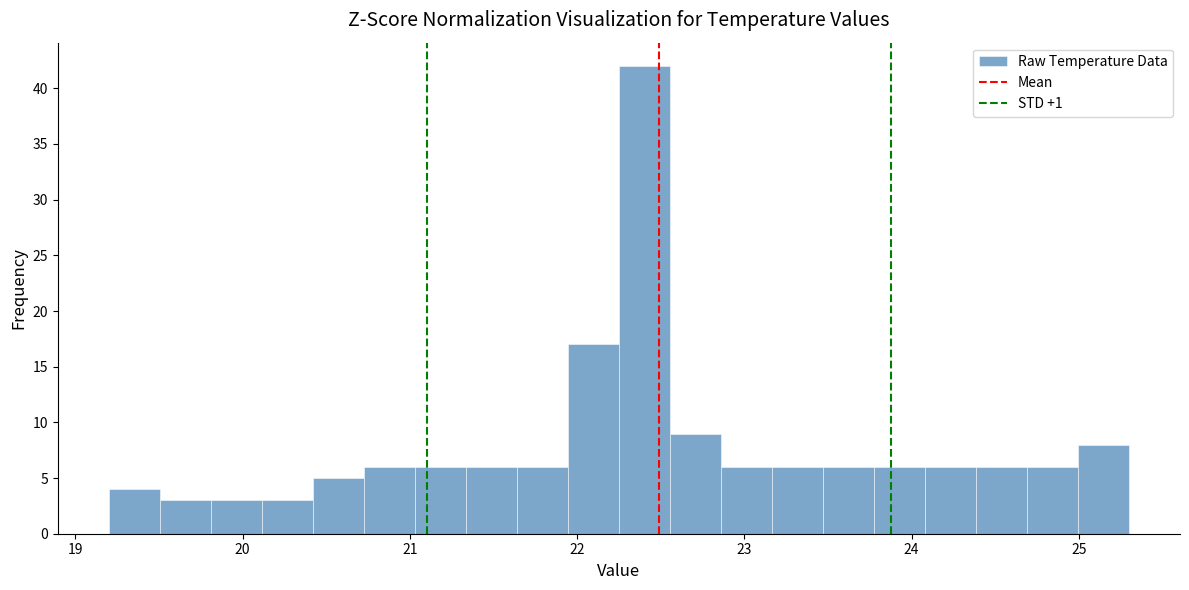

Around what value on the x-axis is the tallest bar? Give the approximate position of its centre, as read against the axis.

22.4